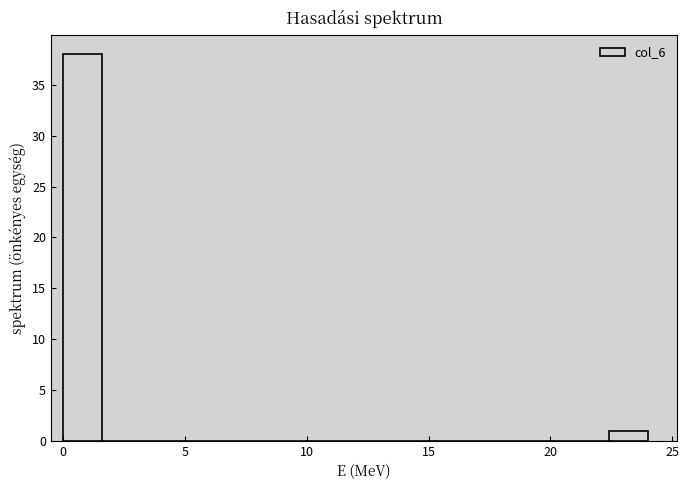

Around what value on the x-axis is the tallest bar? Give the approximate position of its centre, as read against the axis.

1.0